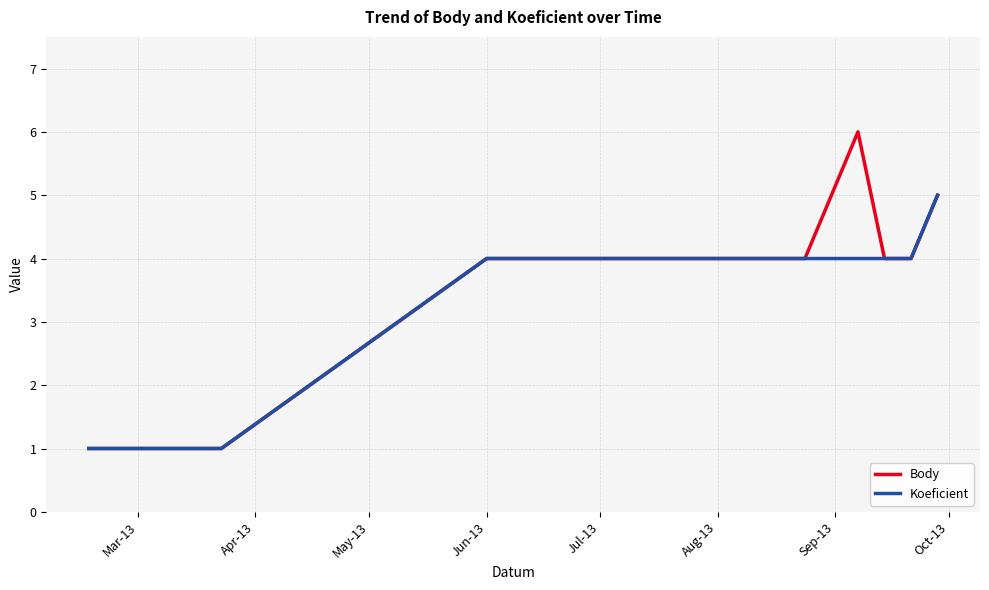

What is the maximum value for Koeficient?

5